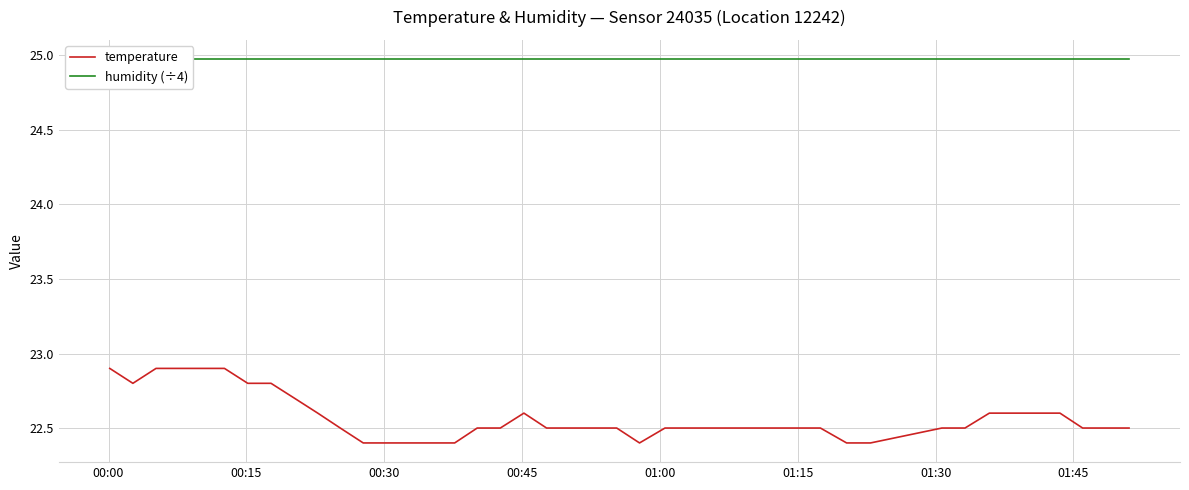

True or false: humidity (÷4) and temperature intersect in this chart.

False